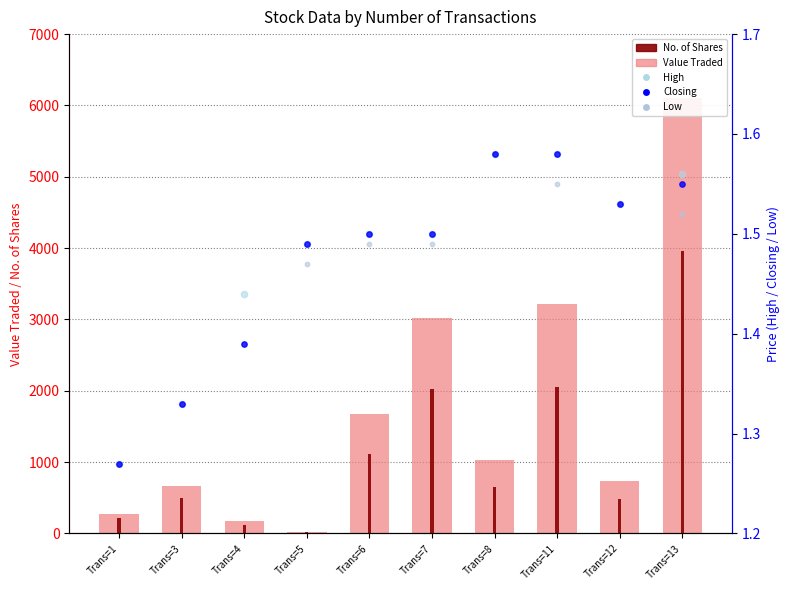

What is the total value across all series at Trans=3?

1169.0